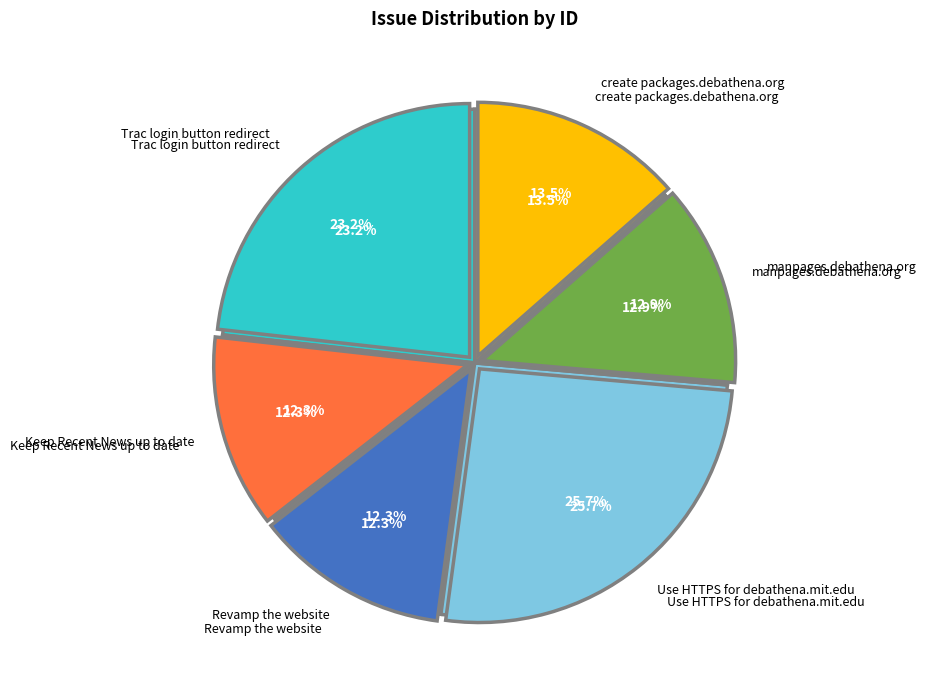

To the nearest percent, what is the difference between the manpages.debathena.org and Revamp the website slice percentages?

1%